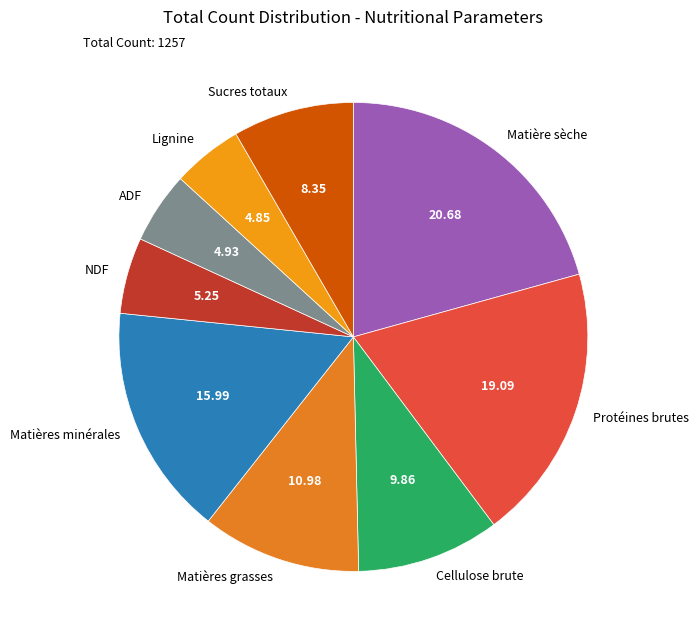

Which category has the biggest portion of the pie?

Matière sèche